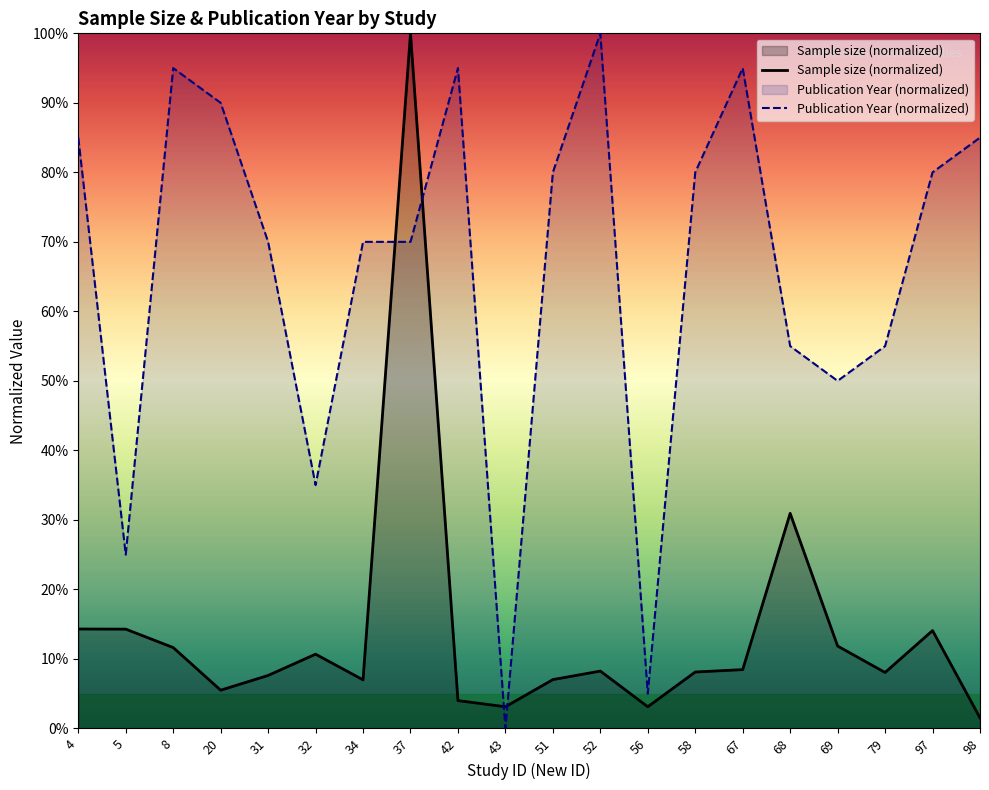

Rank the series at 67 from lowest to highest value.

Sample size (normalized), Publication Year (normalized)